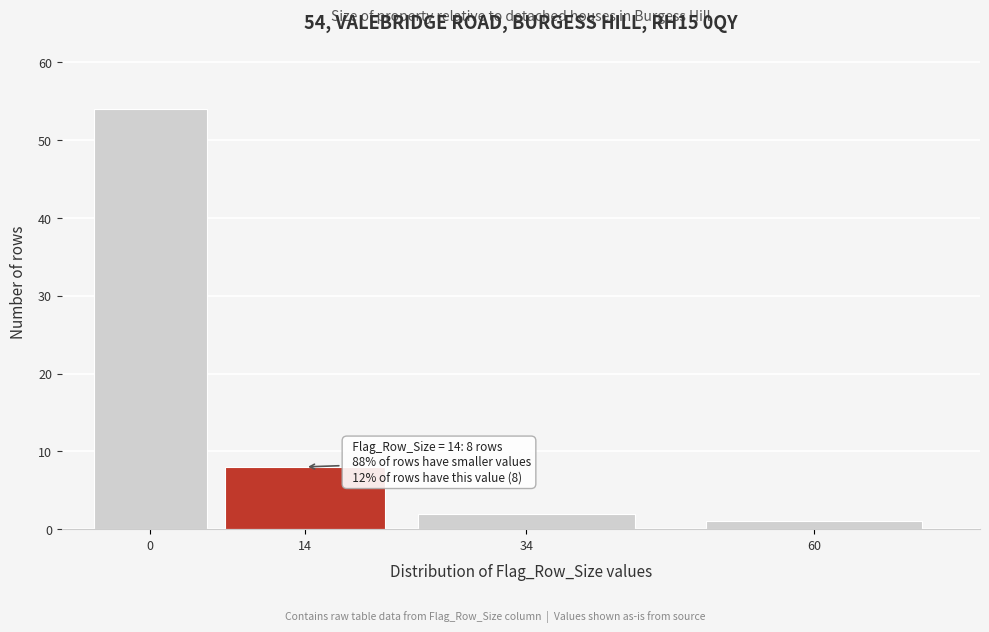

Reading left to right, transcribe all the data shown in this chart.

54	8	2	1